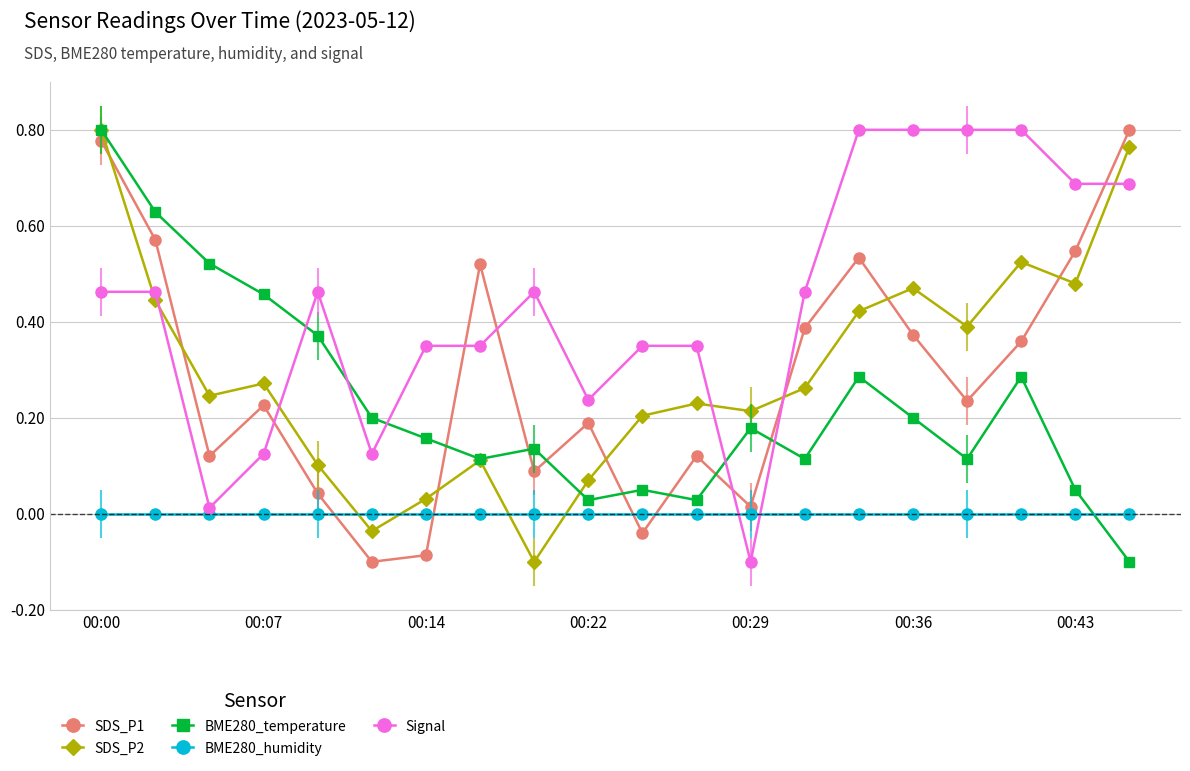

How many intersections are there between BME280_temperature and BME280_humidity?

1